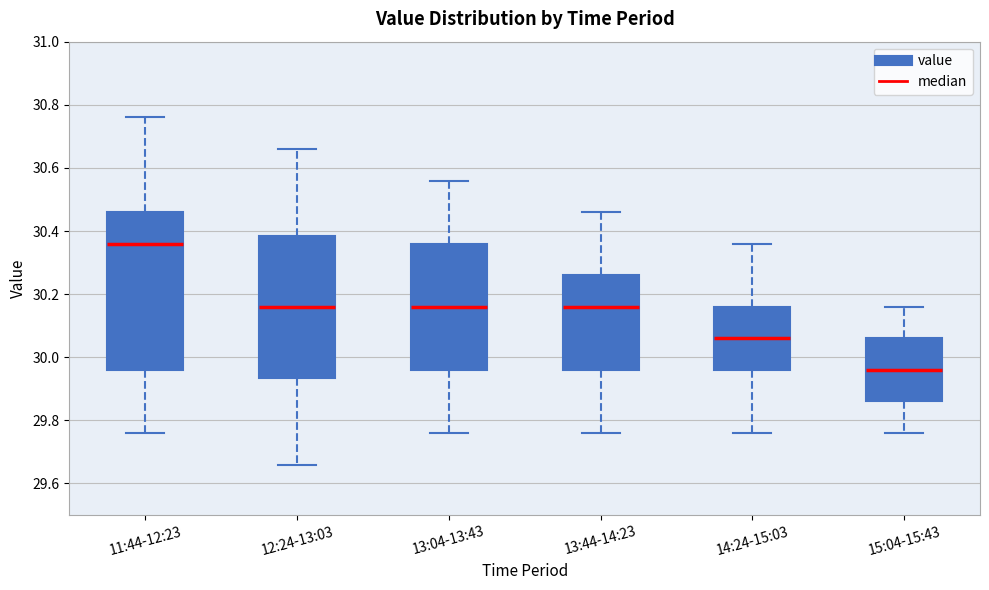

Where does the lower whisker of the box for 15:04-15:43 end on the y-axis? The values are not printed on the chart, so give them approximately, as read against the axis.

29.76